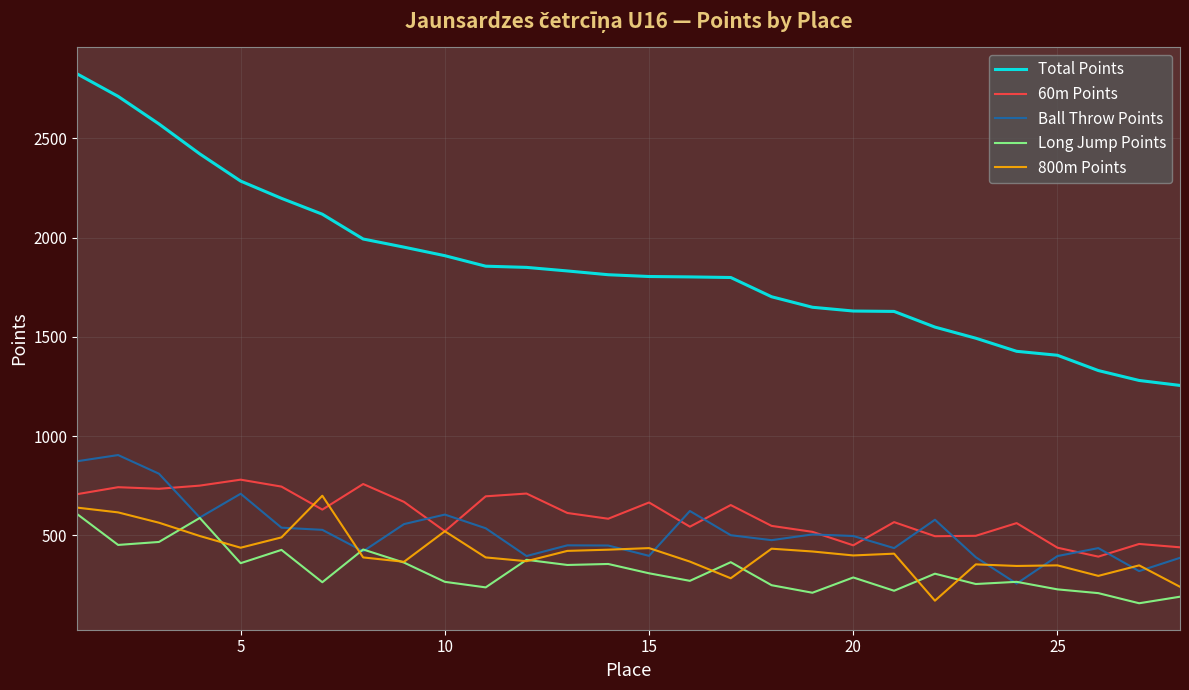

Which series has the widest spread of values?

Total Points